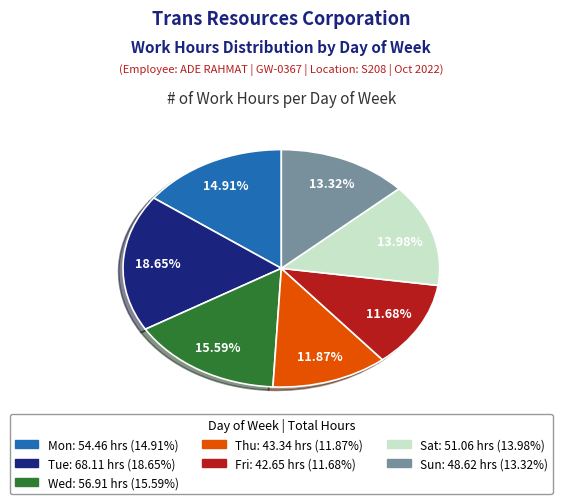

What percentage is NOT represented by Mon?

85.1%